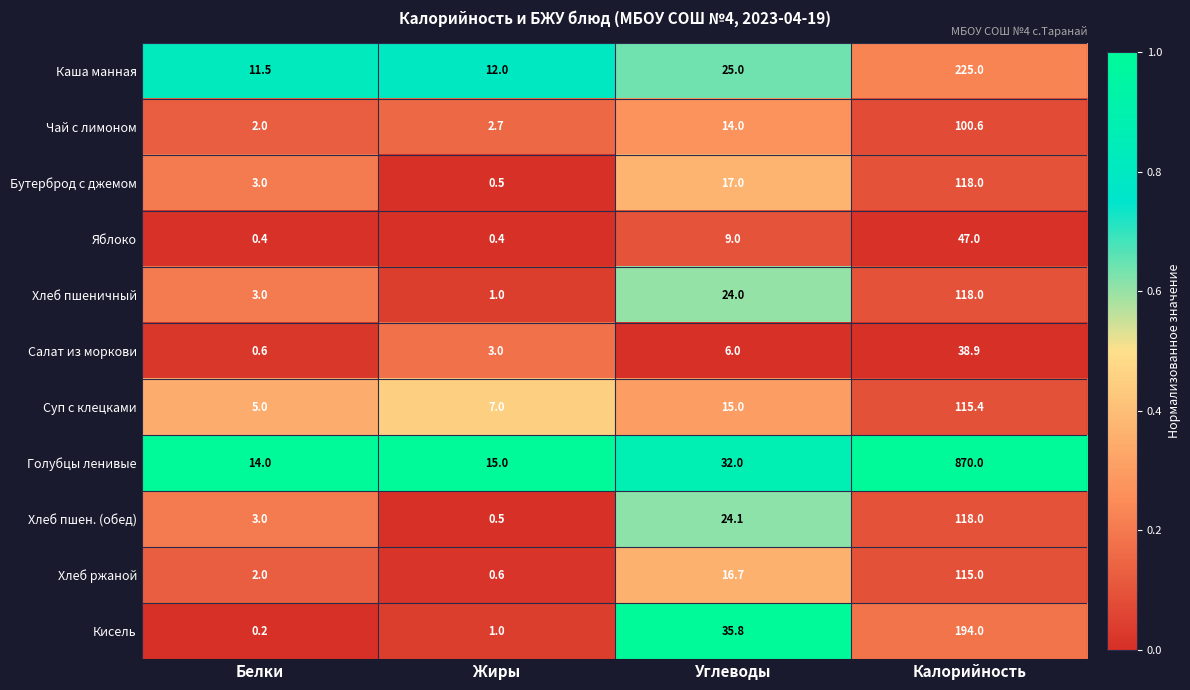

At which label is Каша манная closest to 118?

Углеводы